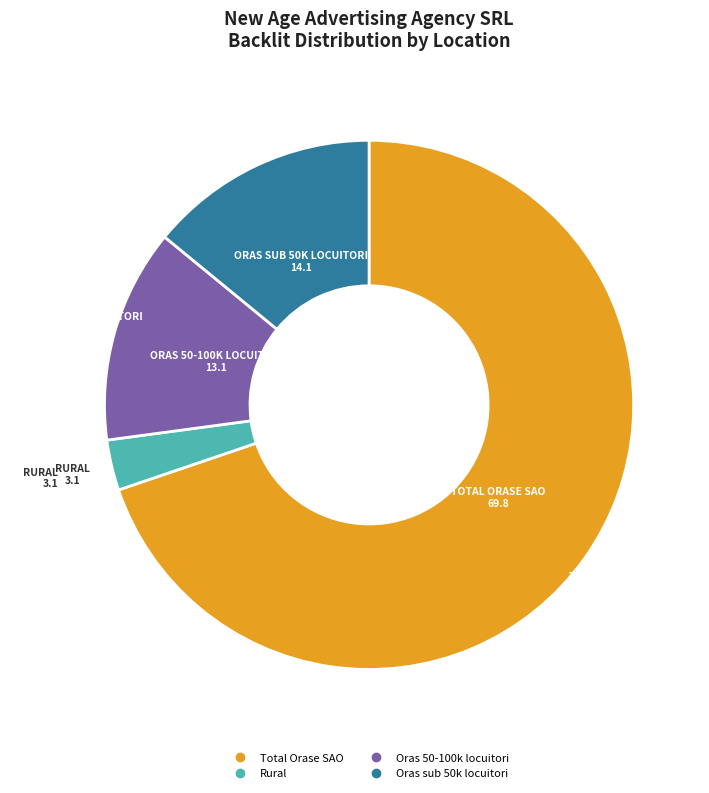

Approximately how many times larger is the value at Total Orase SAO compared to Oras 50-100k locuitori?

5.3